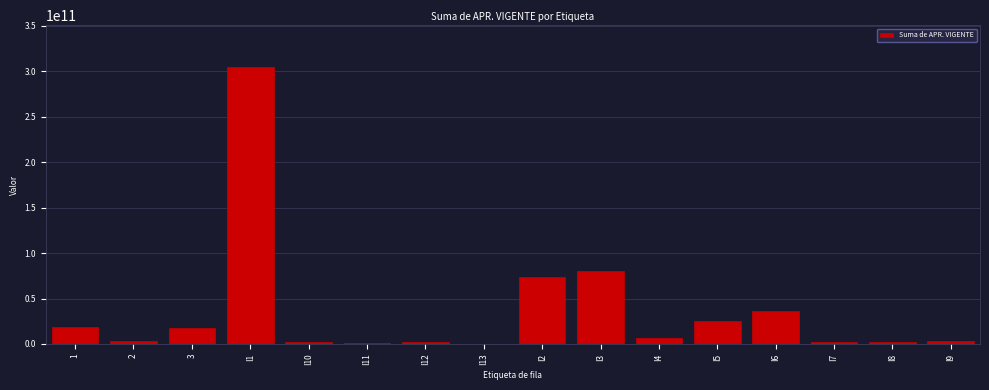

Is it true that the value at I6 is 35870000000?

True